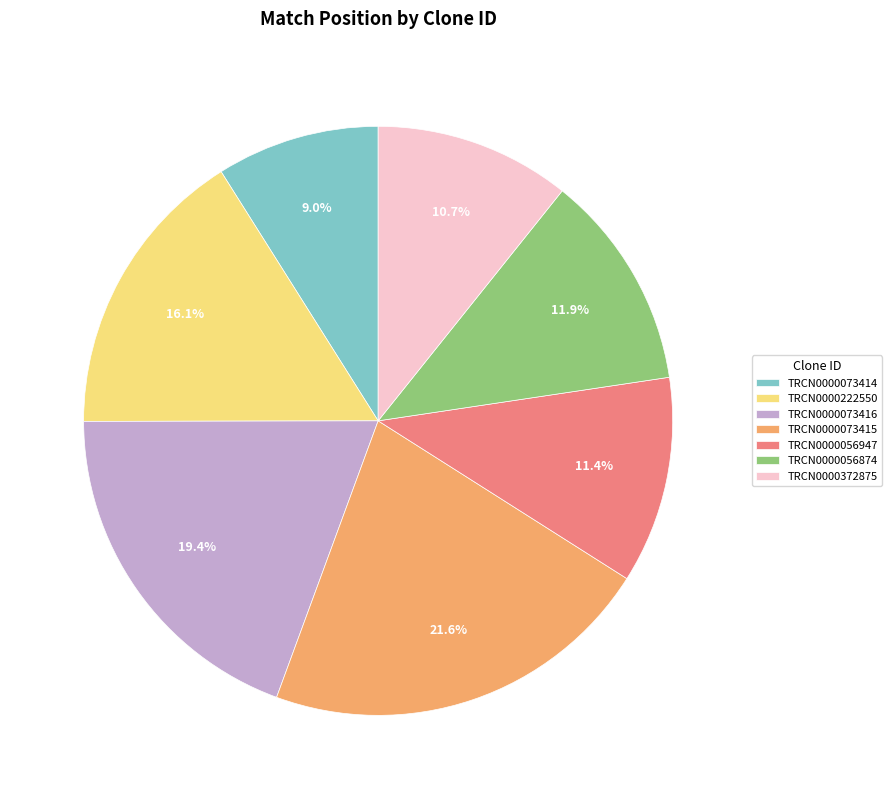

How much of the chart is everything except TRCN0000073416?

80.6%